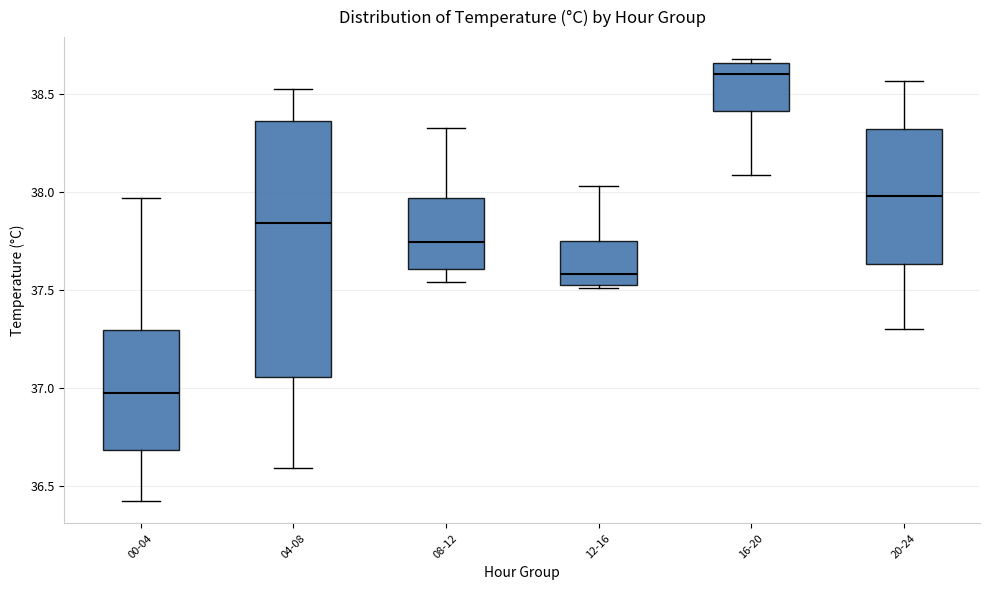

Reading left to right, read every box against the y-axis: the position of its median line, the range the box covers, and the ends of its whiskers. The values are not printed on the chart, so give them approximately, as read against the axis.

00-04: median 37.00, box 36.70 to 37.30, whiskers 36.40 to 37.95
04-08: median 37.85, box 37.05 to 38.35, whiskers 36.60 to 38.55
08-12: median 37.75, box 37.60 to 37.95, whiskers 37.55 to 38.35
12-16: median 37.60, box 37.55 to 37.75, whiskers 37.50 to 38.05
16-20: median 38.60, box 38.40 to 38.65, whiskers 38.10 to 38.70
20-24: median 38.00, box 37.65 to 38.30, whiskers 37.30 to 38.55